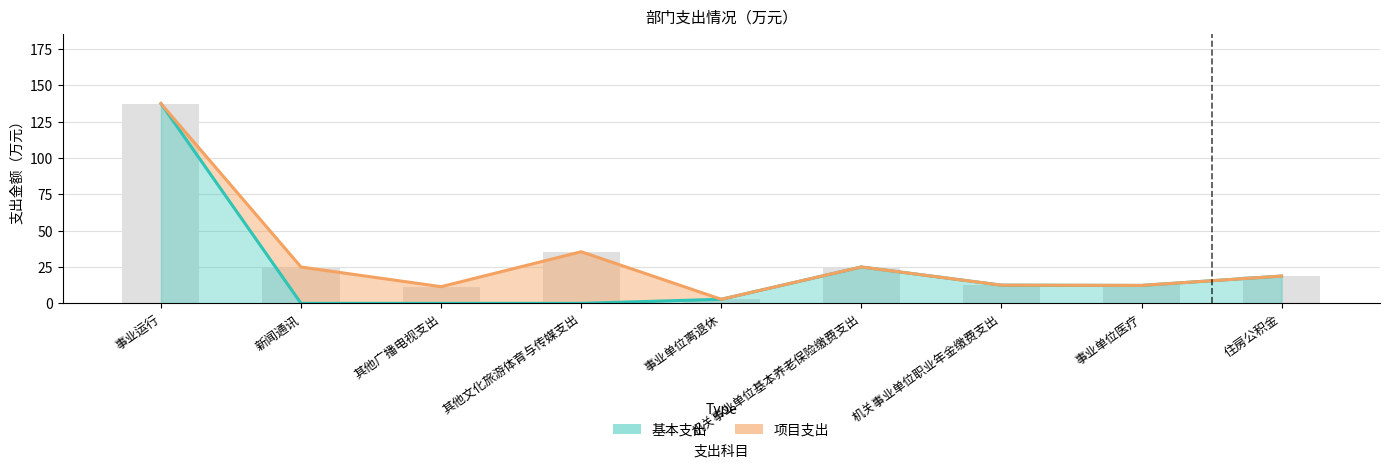

How many bars are there in total?

9